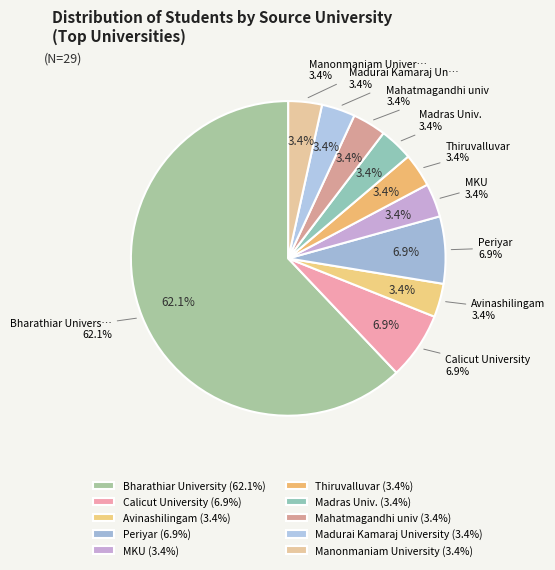

The Bharathiar University slice represents 62% of the pie. True or false?

True